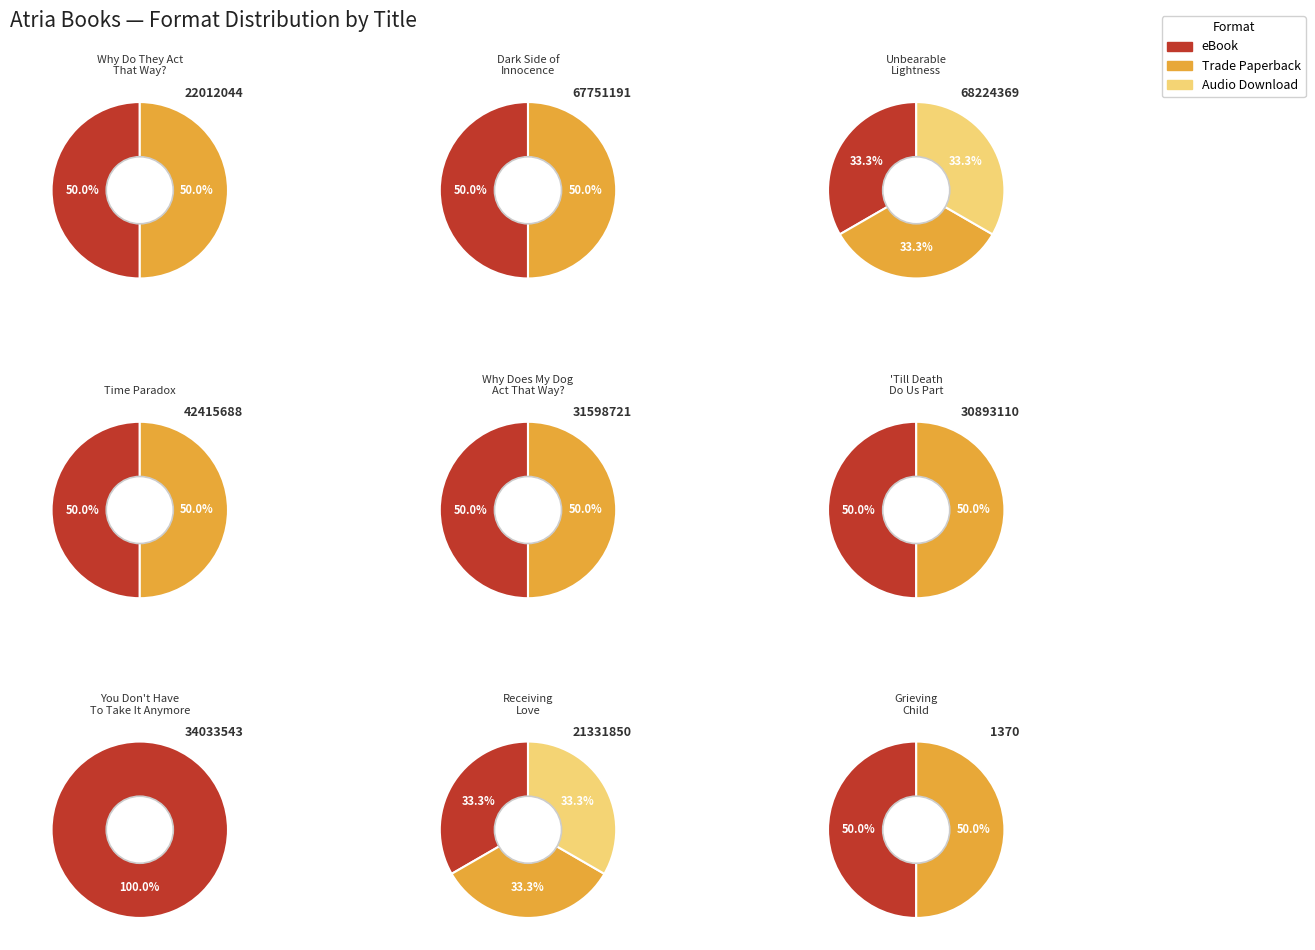

Between Grieving Child and Receiving Love, which is larger?

Grieving Child